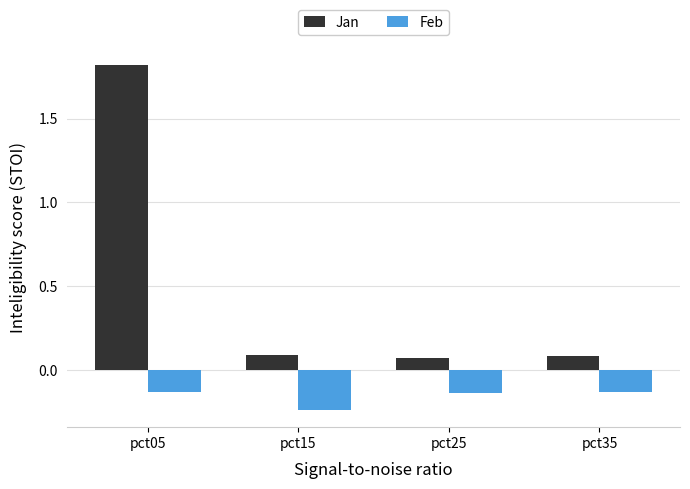

What is the sum of all Feb values?

-0.6